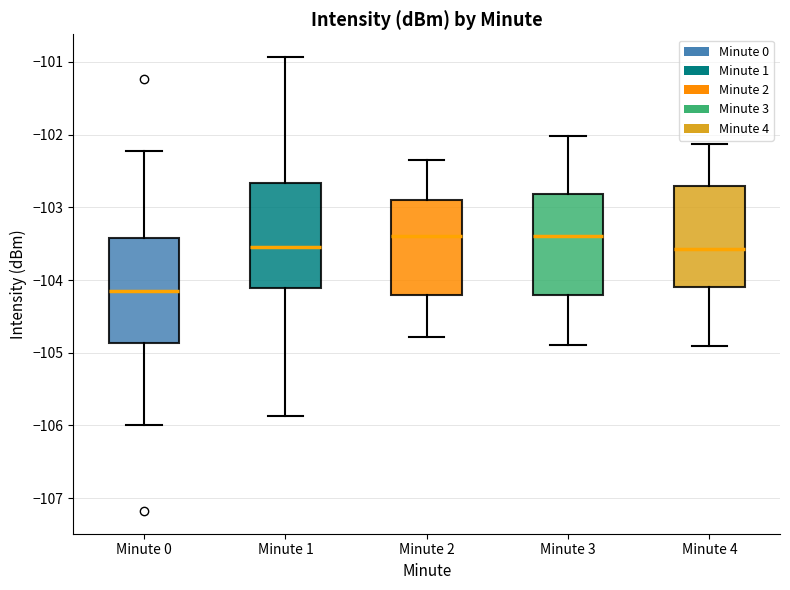

Reading left to right, read every box against the y-axis: the position of its median line, the range the box covers, and the ends of its whiskers. The values are not printed on the chart, so give them approximately, as read against the axis.

Minute 0: median -104.1, box -104.9 to -103.4, whiskers -106.0 to -102.2
Minute 1: median -103.6, box -104.1 to -102.7, whiskers -105.9 to -100.9
Minute 2: median -103.4, box -104.2 to -102.9, whiskers -104.8 to -102.3
Minute 3: median -103.4, box -104.2 to -102.8, whiskers -104.9 to -102.0
Minute 4: median -103.6, box -104.1 to -102.7, whiskers -104.9 to -102.1